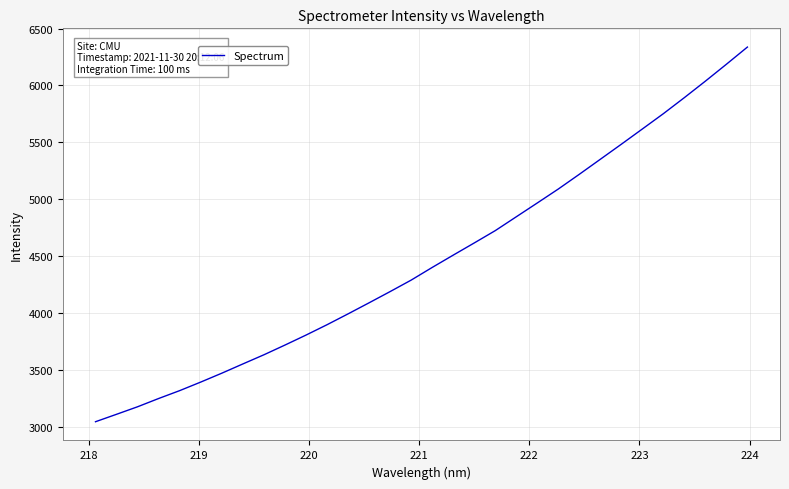

Does the chart have visible grid lines?

Yes